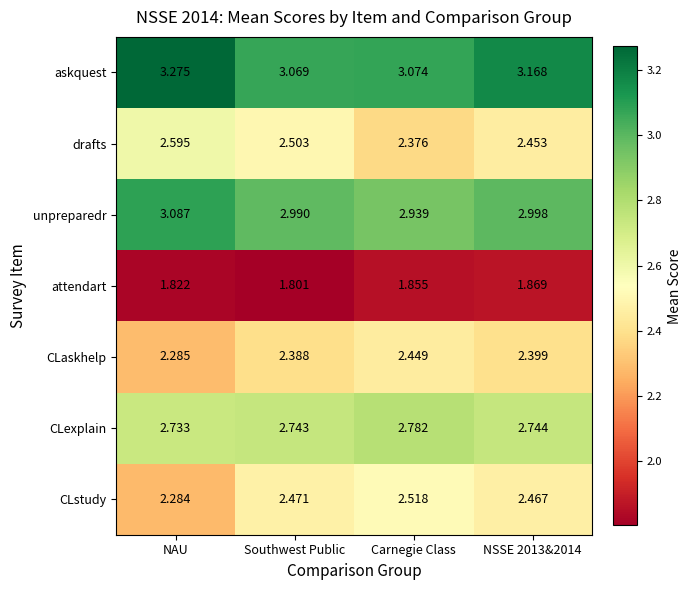

Which category has the highest value in the CLexplain series?

Carnegie Class